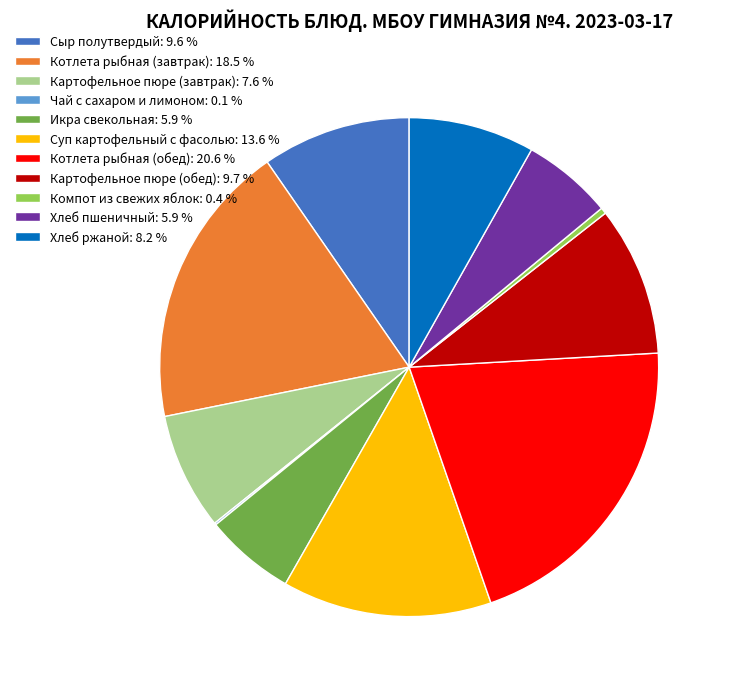

Is there any slice that represents more than half of the pie?

No